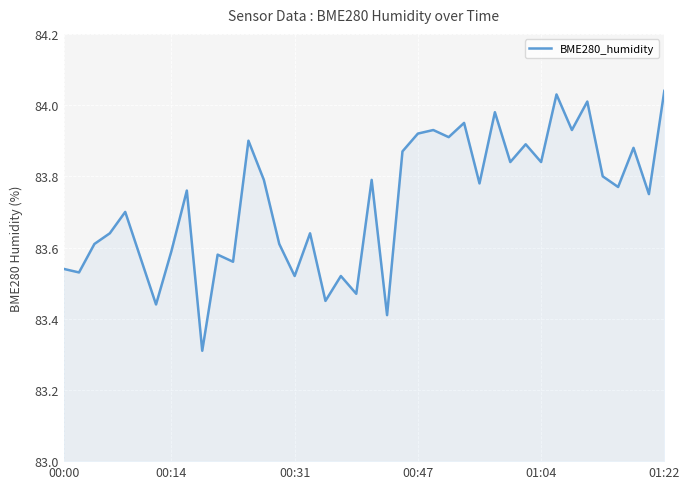

The value at 00:14 is 83.6. True or false?

True